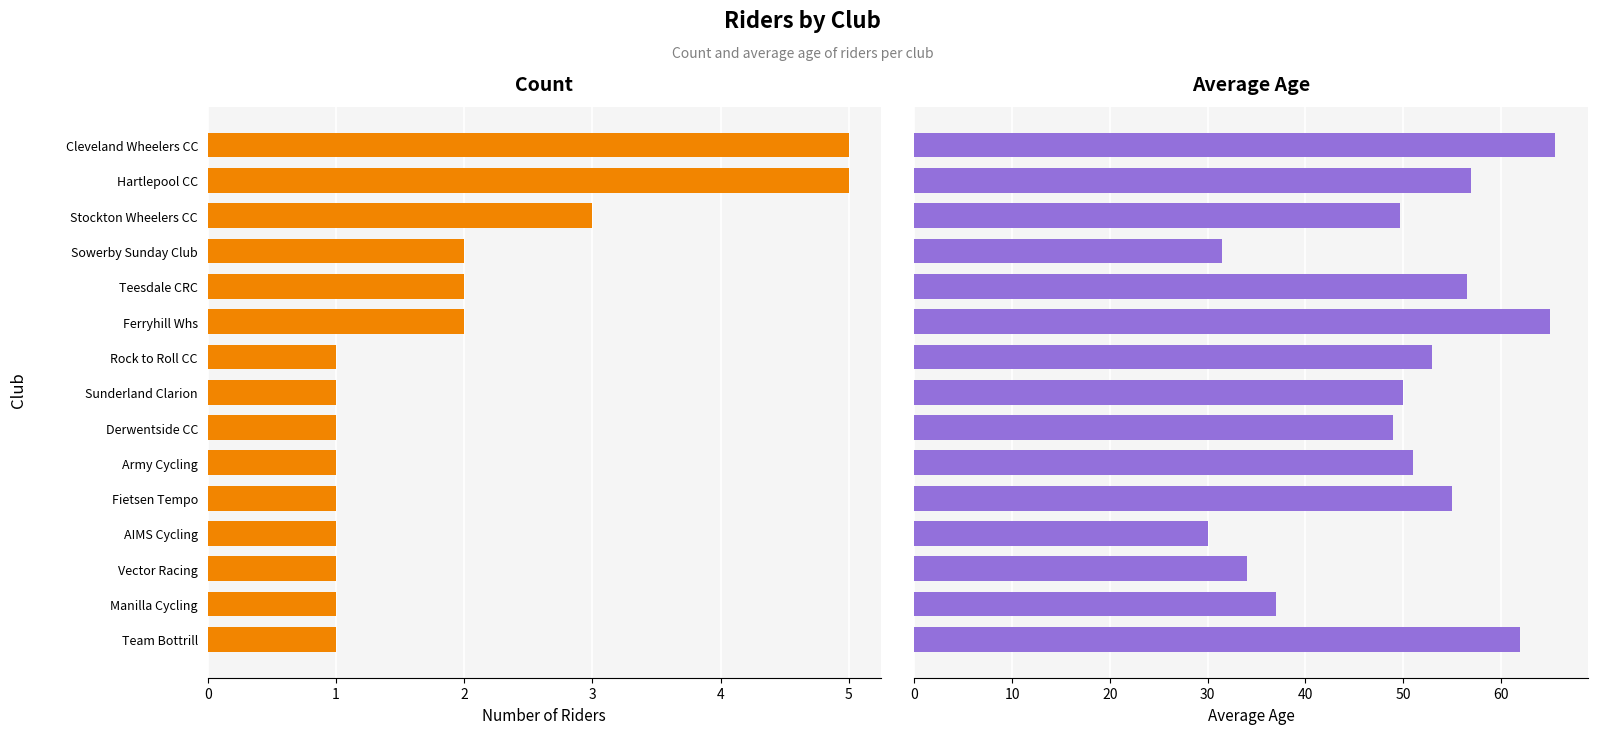

How many groups of bars are there?

15